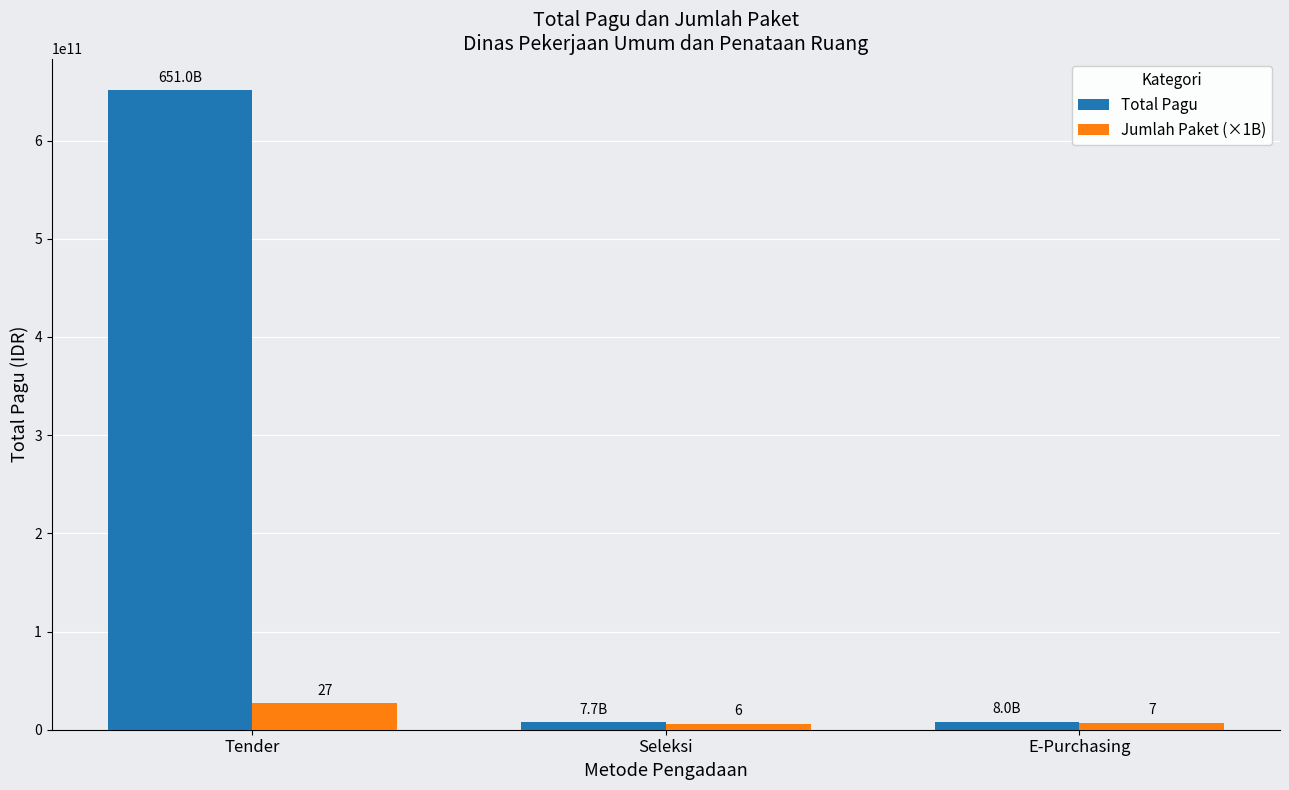

How many groups of bars are there?

3